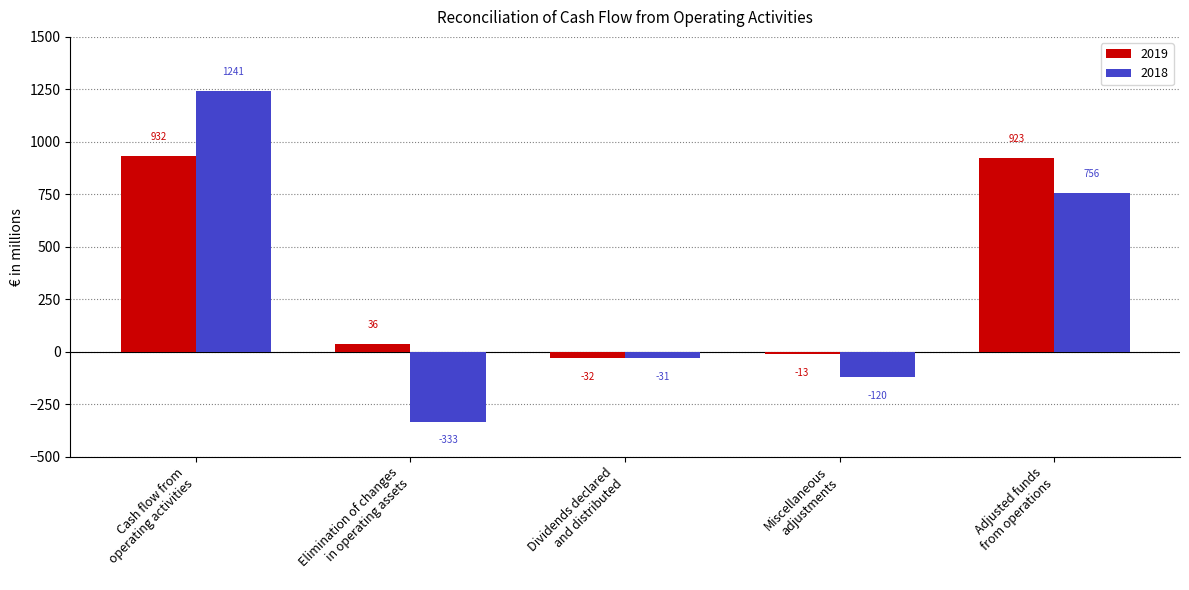

Is it true that 2018 equals -161 at Elimination of changes
in operating assets?

False